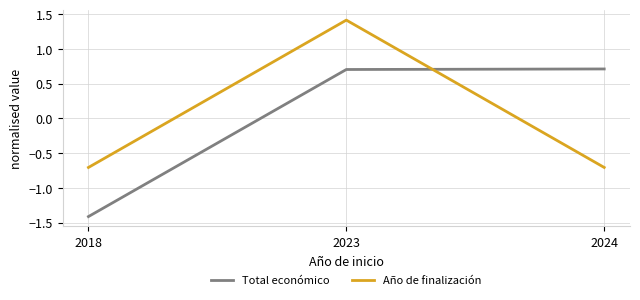

Read the Año de finalización value at 2018.

-0.7